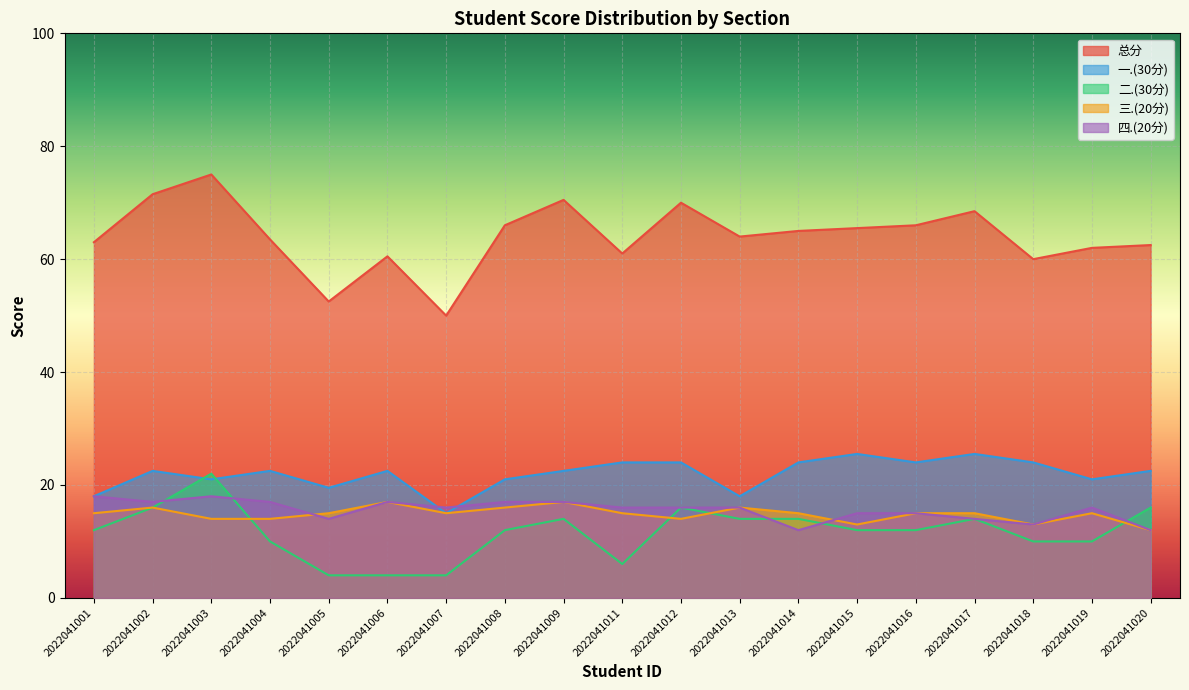

What is the value of the 一.(30分) point at the 8th from the left?

21.0